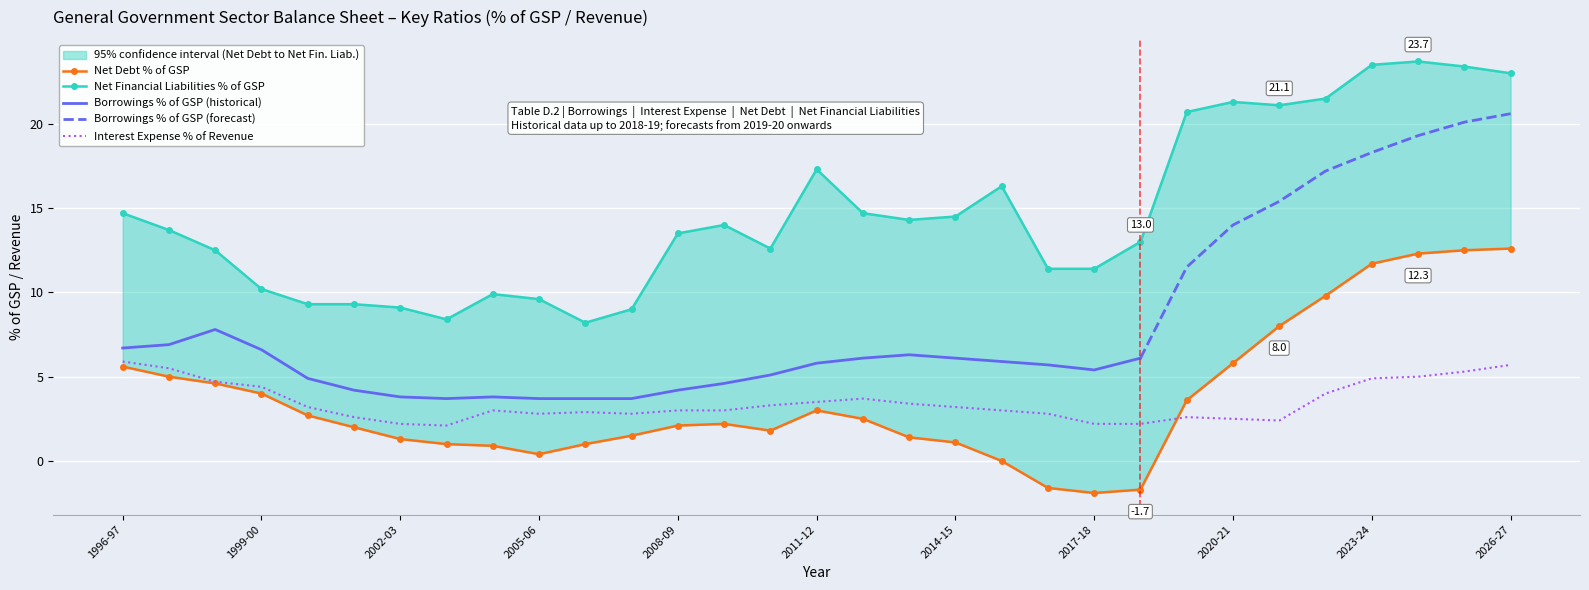

What is the label of the 13th point from the right?

2014-15